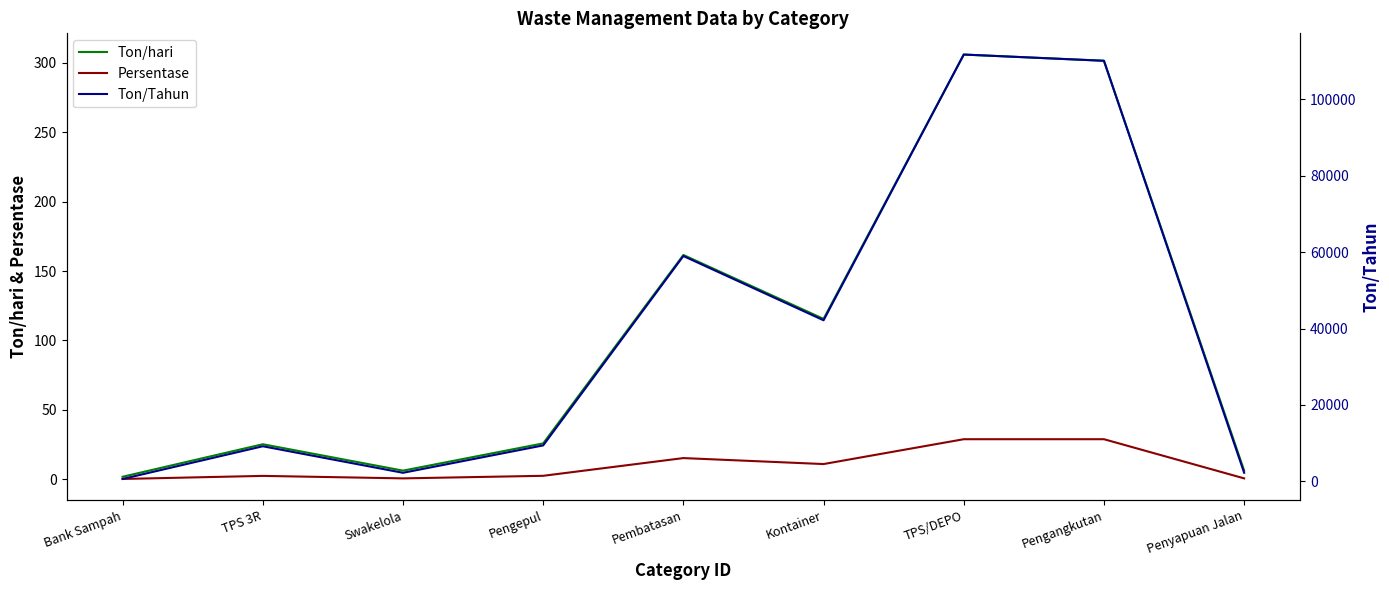

True or false: Persentase has a value of 2.4 at TPS 3R.

True